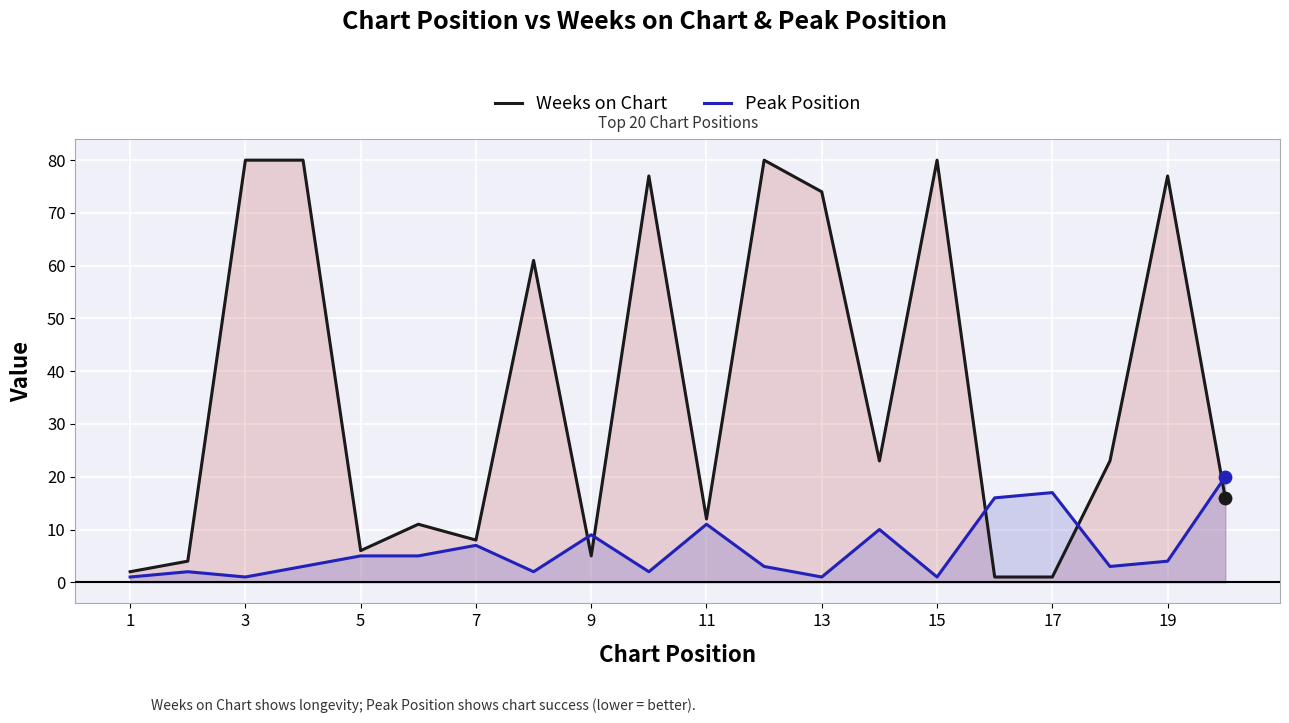

Which series has the largest Y range (max minus min)?

Weeks on Chart